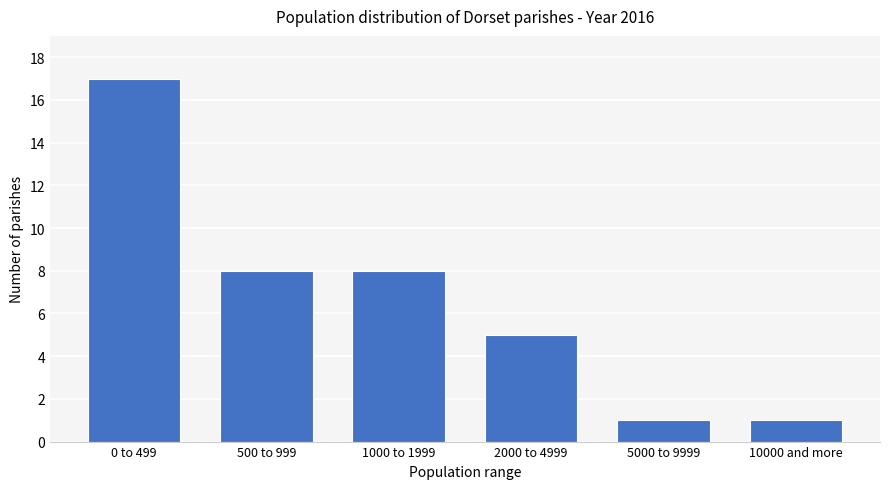

Reading left to right, list all the values displayed in this chart.

0 to 499=17	500 to 999=8	1000 to 1999=8	2000 to 4999=5	5000 to 9999=1	10000 and more=1